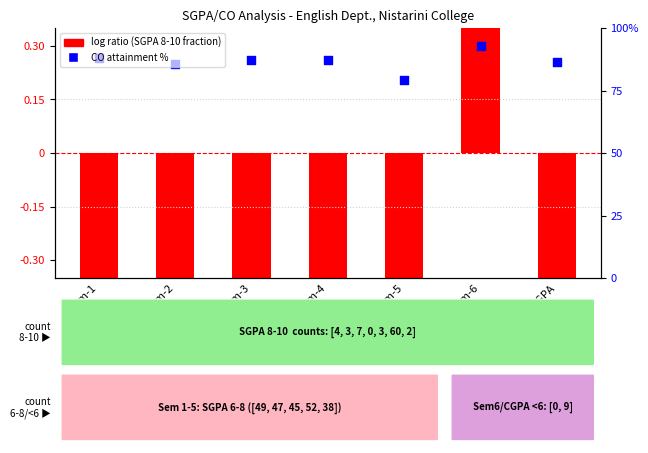

Which has a higher value, Sem-3 or Sem-2?

Sem-3